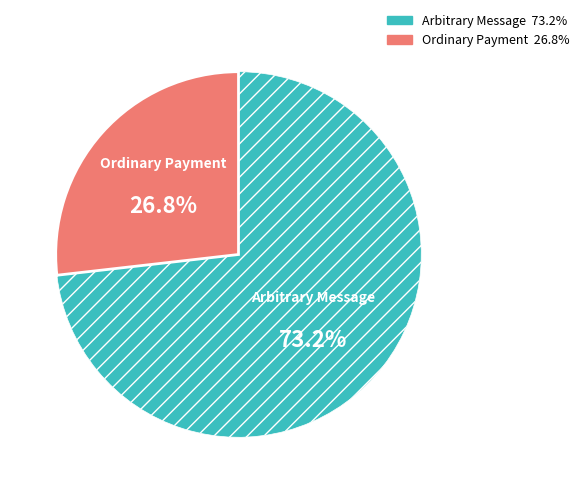

What percentage is NOT represented by Arbitrary Message?

26.8%